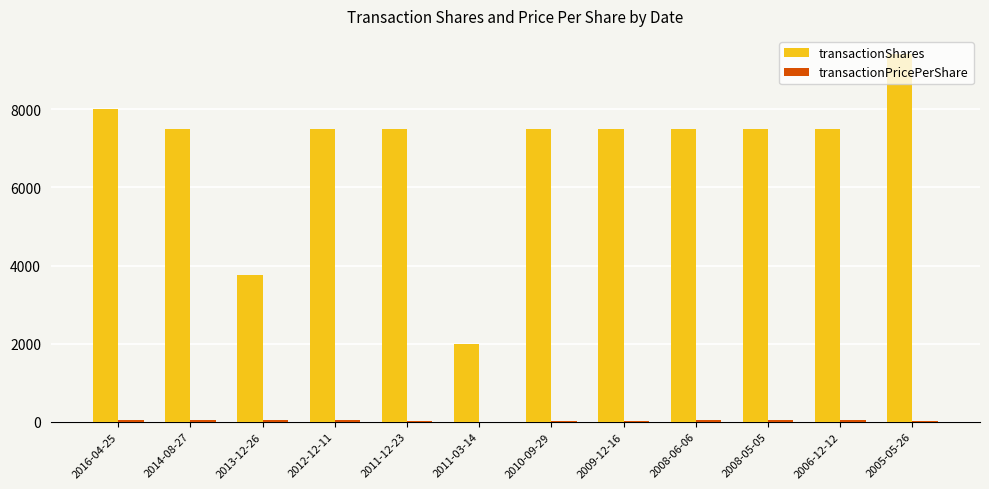

Which category has the highest value across all series?

2005-05-26